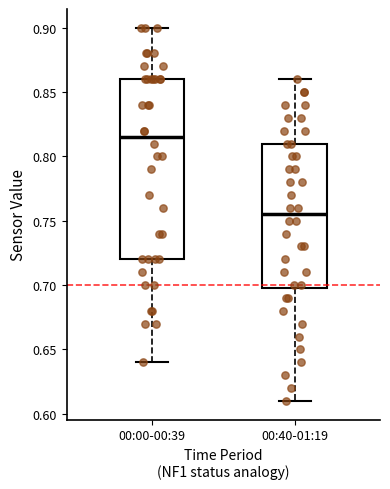

Reading left to right, read every box against the y-axis: the position of its median line, the range the box covers, and the ends of its whiskers. The values are not printed on the chart, so give them approximately, as read against the axis.

00:00-00:39: median 0.815, box 0.720 to 0.860, whiskers 0.640 to 0.900
00:40-01:19: median 0.755, box 0.700 to 0.810, whiskers 0.610 to 0.860